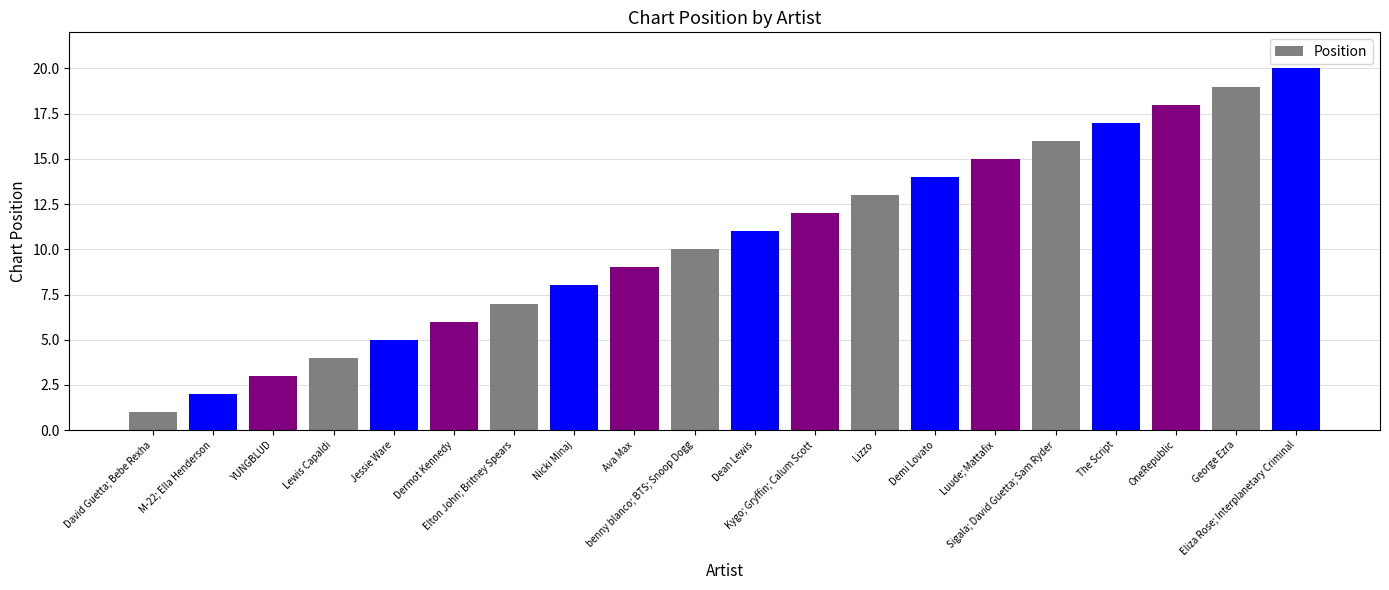

At which category does the chart reach its minimum across all series?

David Guetta; Bebe Rexha